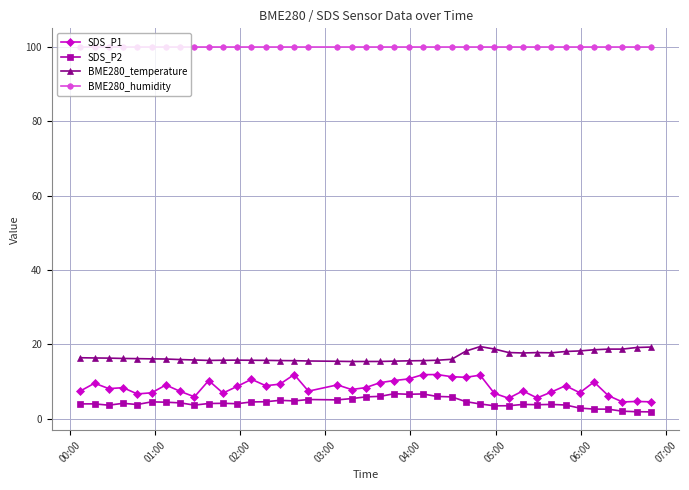

Does the chart display data point markers on the line(s)?

Yes